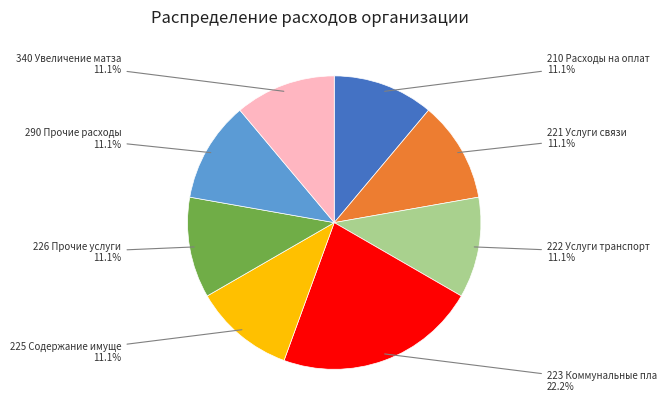

Does any single category account for the majority?

No